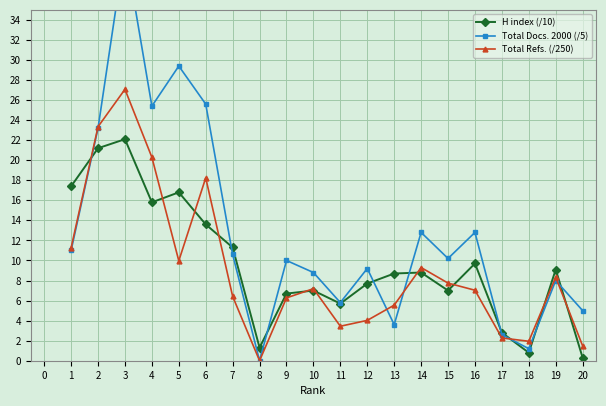

Is it true that H index (/10) equals 2.8 at 17?

True